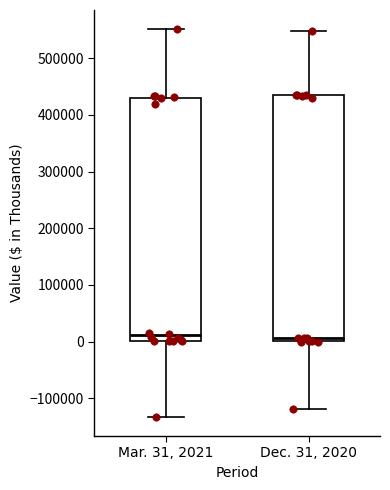

Reading left to right, read every box against the y-axis: the position of its median line, the range the box covers, and the ends of its whiskers. The values are not printed on the chart, so give them approximately, as read against the axis.

Mar. 31, 2021: median 10000, box 0 to 430000, whiskers -130000 to 550000
Dec. 31, 2020: median 10000, box 0 to 430000, whiskers -120000 to 550000